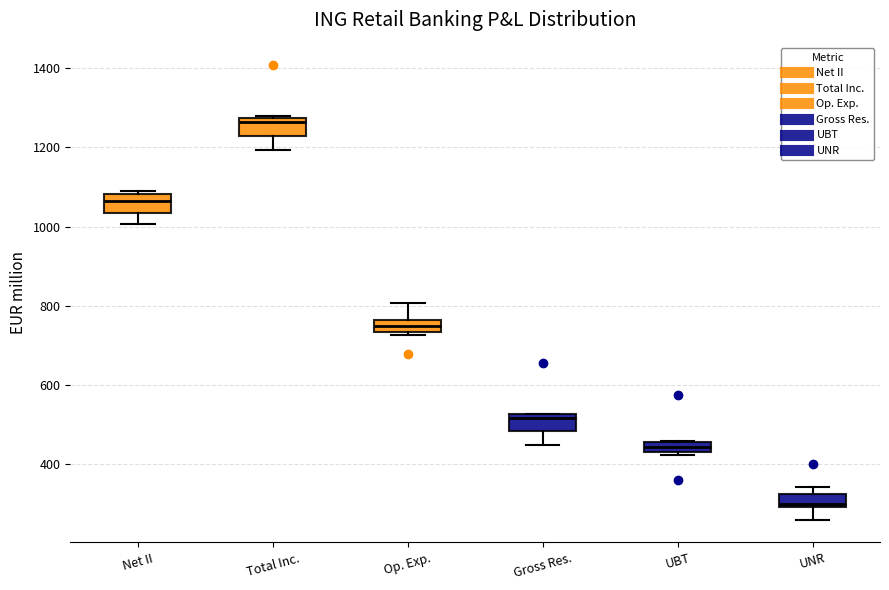

Where does the upper whisker of the box for Op. Exp. end on the y-axis? The values are not printed on the chart, so give them approximately, as read against the axis.

800